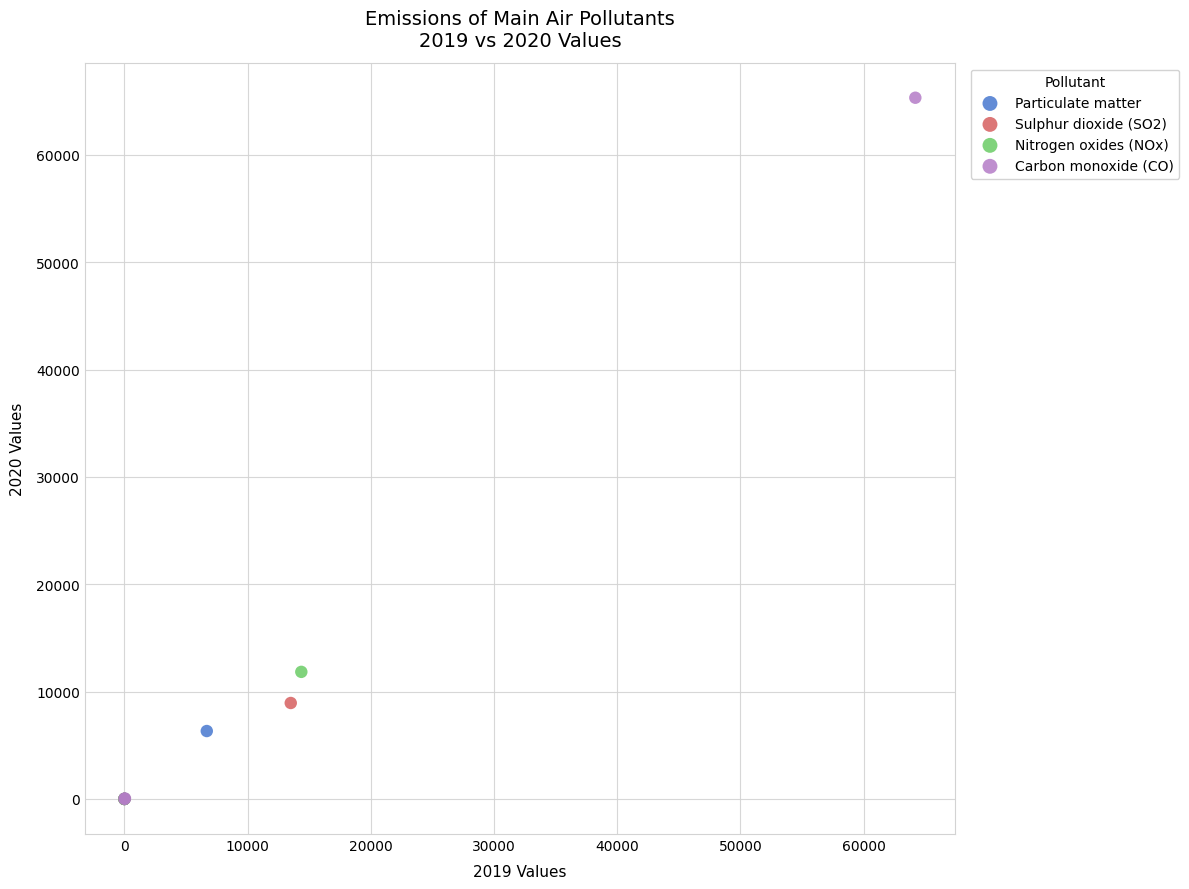

Which series contains the highest Y value?

Carbon monoxide (CO)